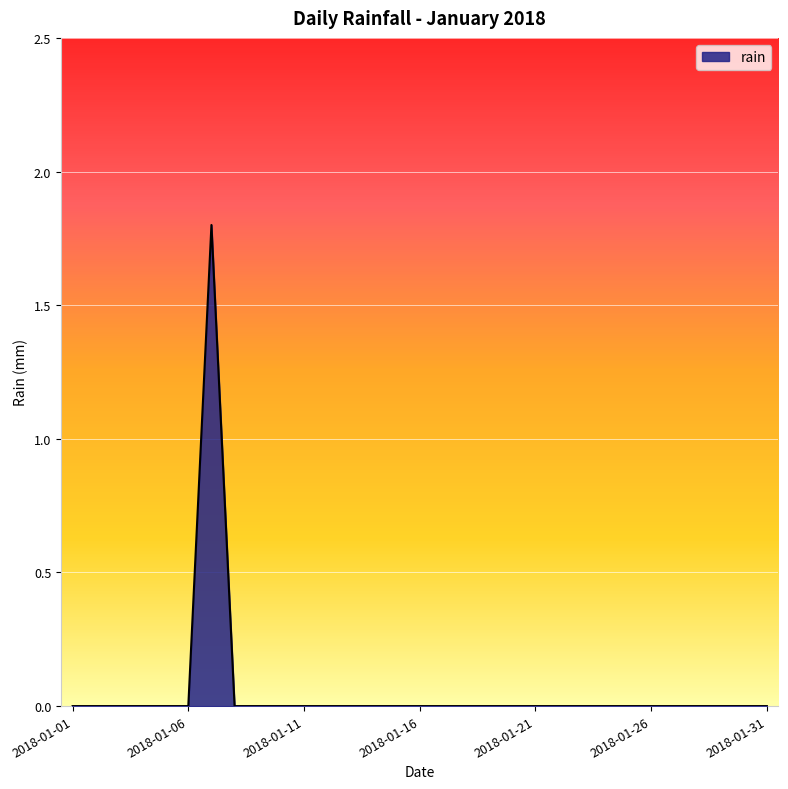

What is the maximum value shown in the chart?

1.8